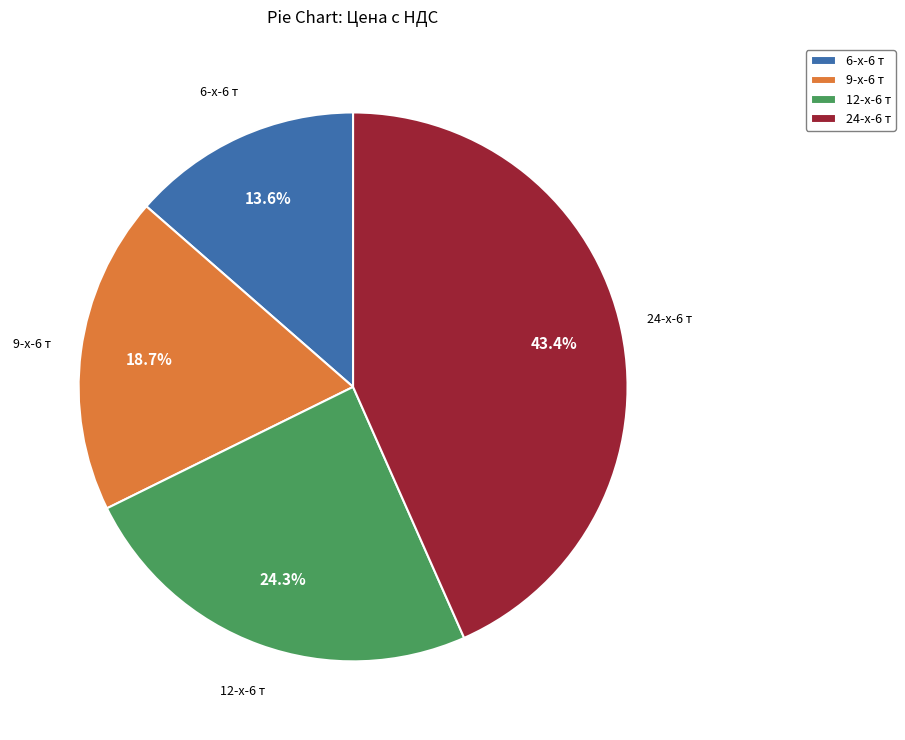

Which has a higher value, 9-x-6 т or 6-x-6 т?

9-x-6 т